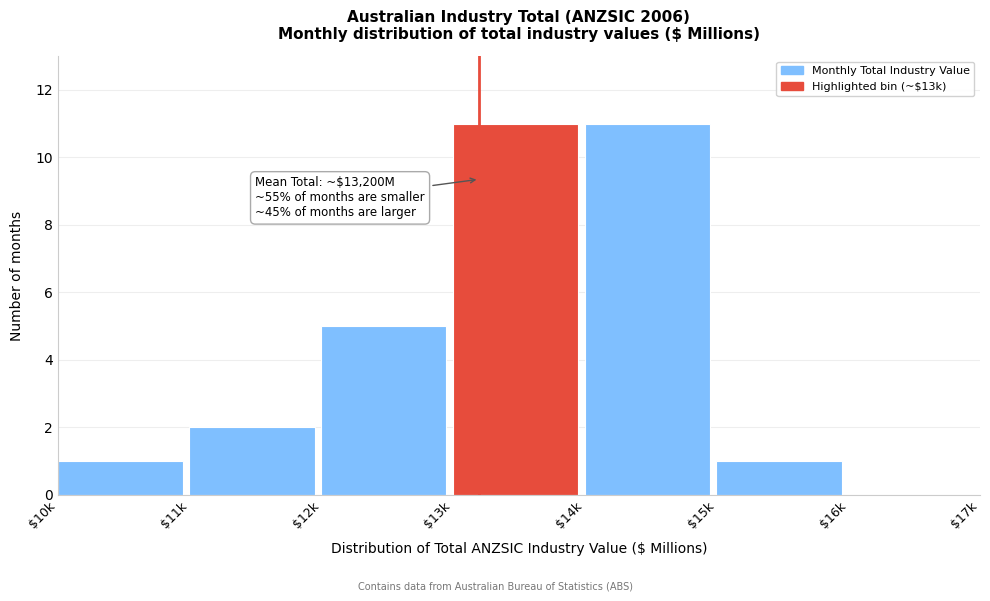

What is the greatest value displayed?

11